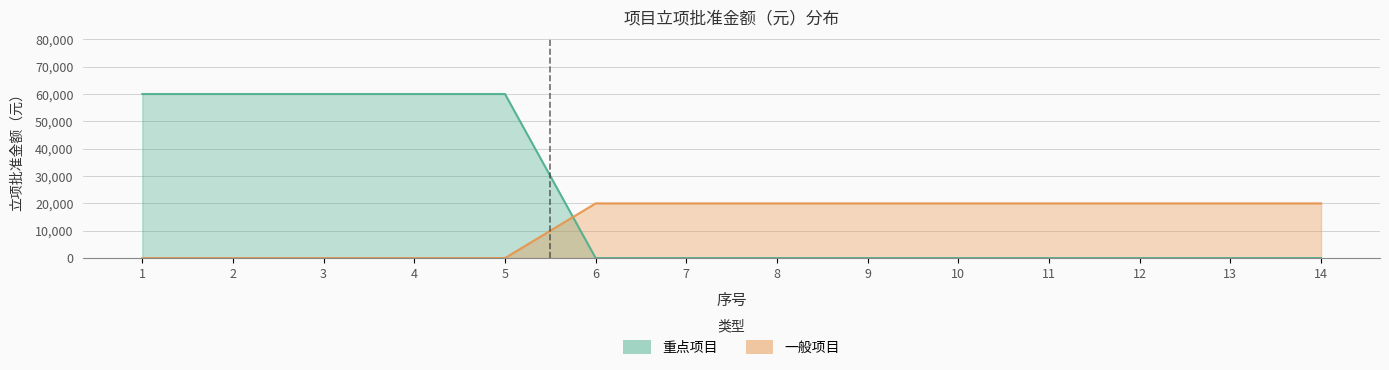

What is the sum of all 一般项目 values?

180000